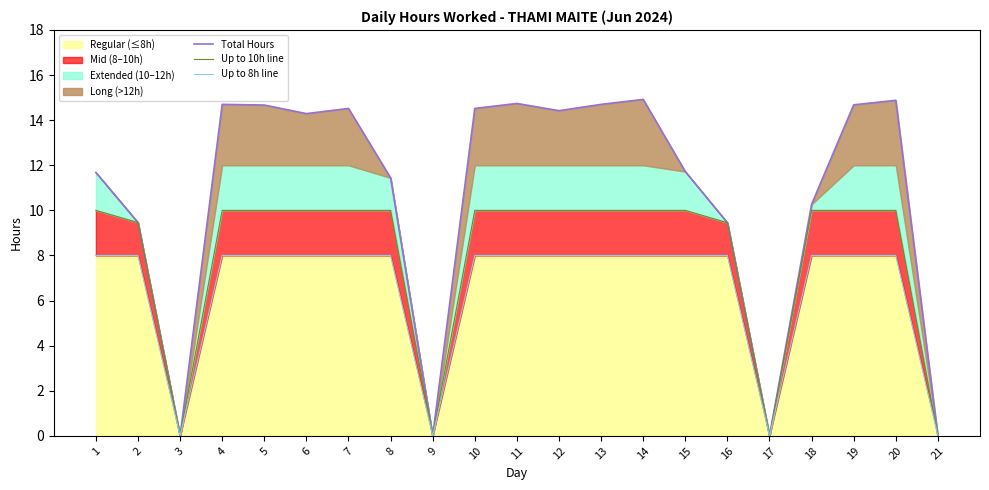

How many data points in Up to 8h line are less than 8?

4